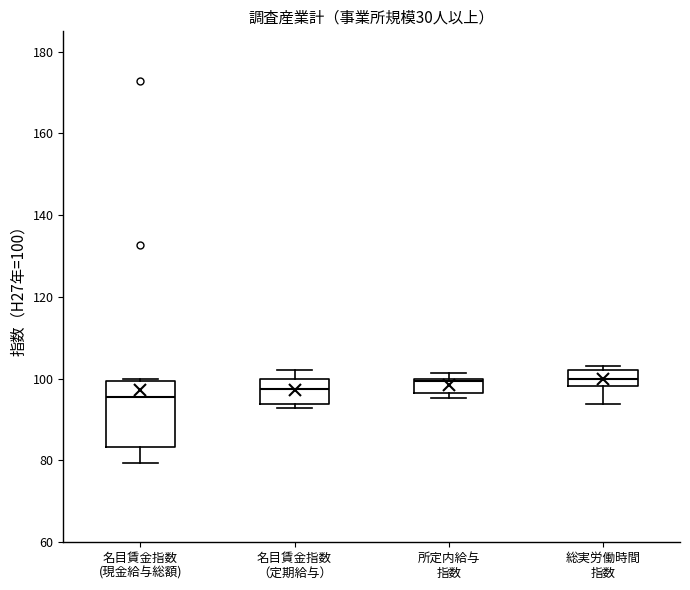

Where is the lower edge of the box for 所定内給与 指数 on the y-axis? The values are not printed on the chart, so give them approximately, as read against the axis.

96